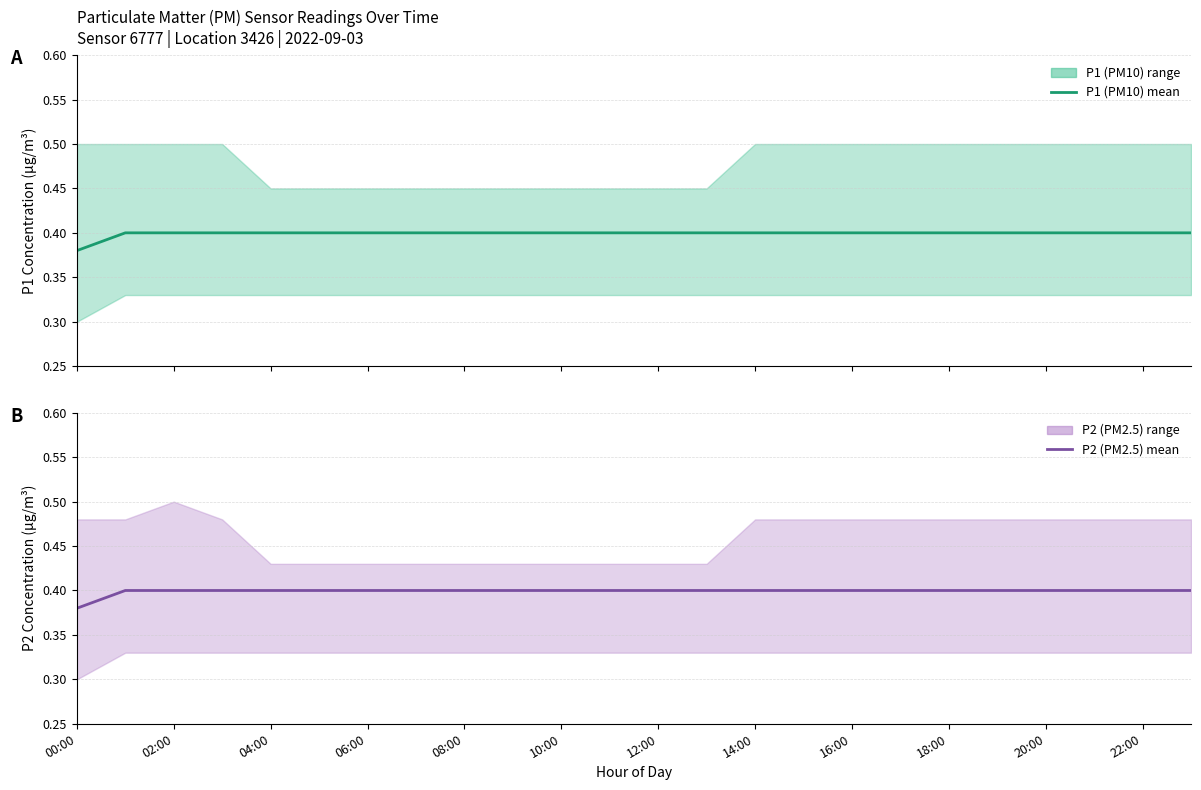

True or false: P1 mean has a value of 0.4 at 00:00.

True